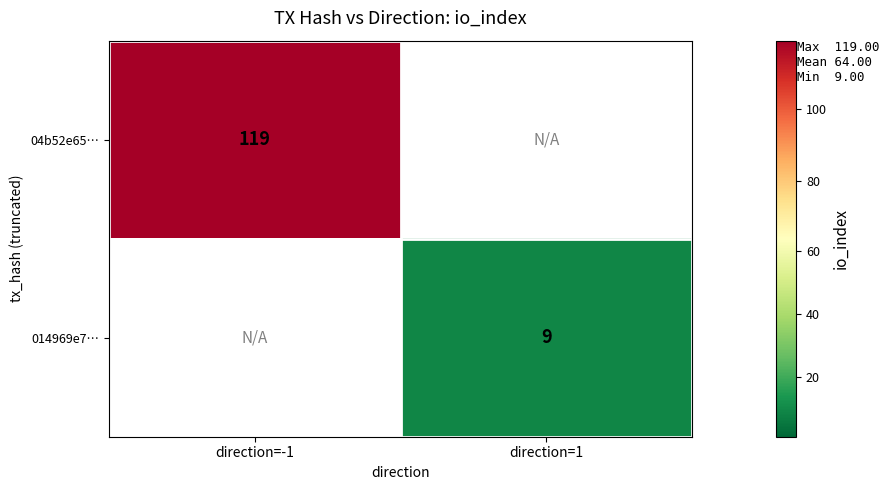

Is the value of 014969e7… at direction=1 greater than the value of 04b52e65… at direction=-1?

No